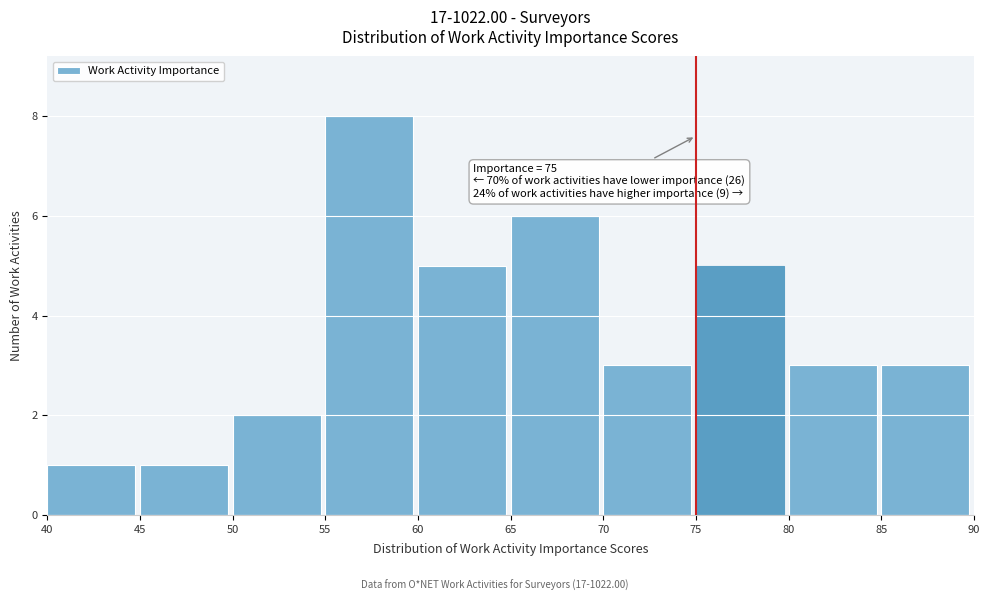

Which range on the x-axis has the tallest bar?

55 to 60